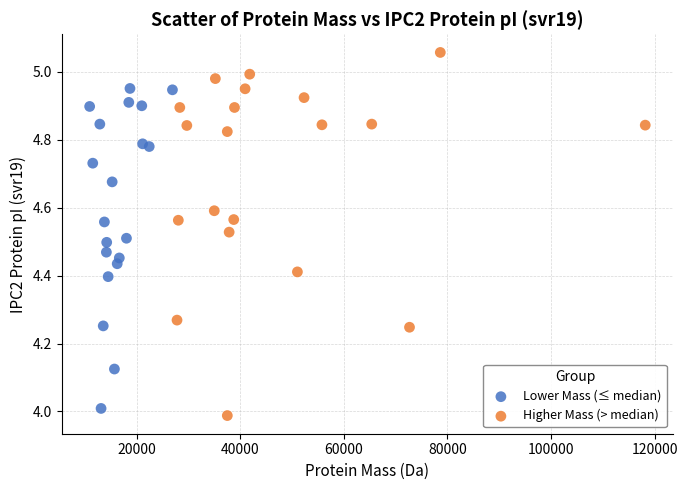

Which series contains the highest Y value?

Higher Mass (> median)